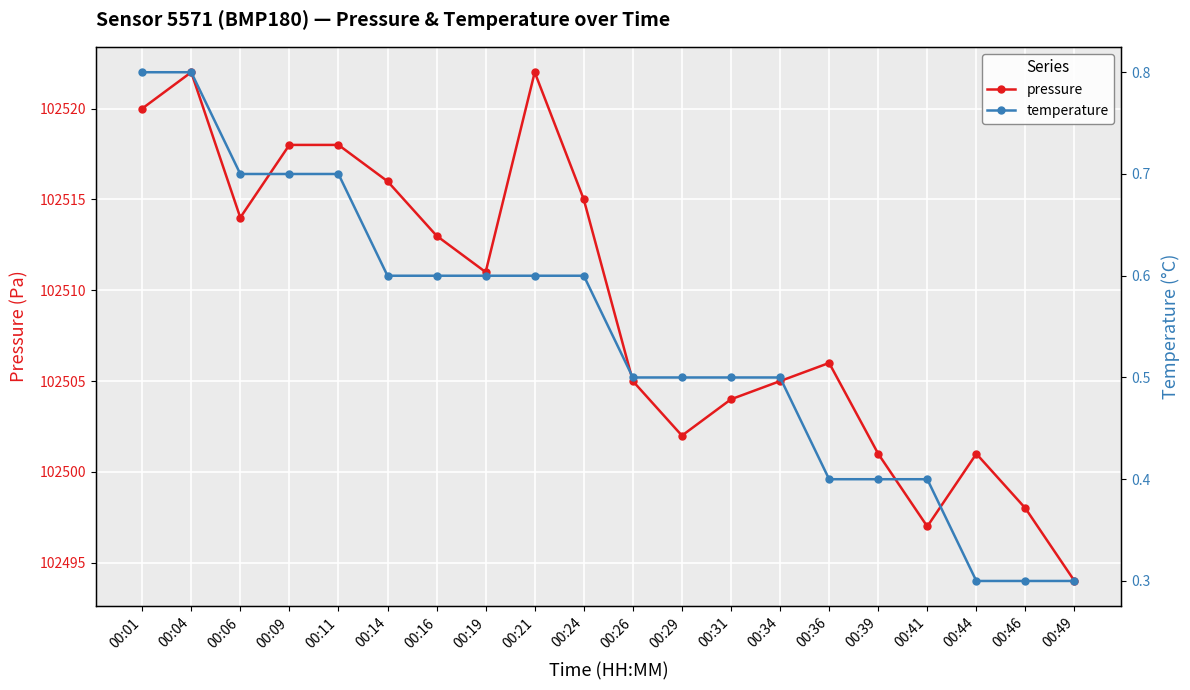

Rank the series at 00:01 from lowest to highest value.

temperature, pressure